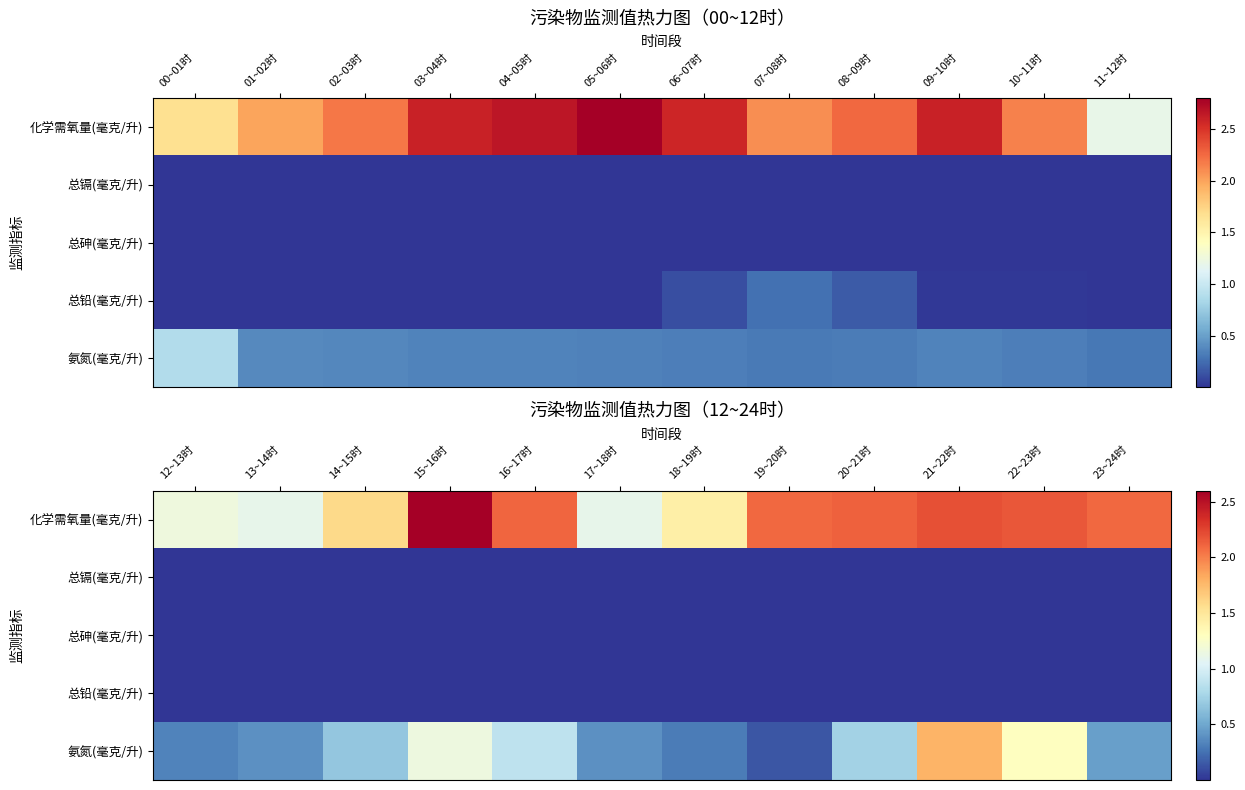

List the series in order of their peak value, highest first.

化学需氧量(毫克/升), 氨氮(毫克/升), 总铅(毫克/升), 总镉(毫克/升), 总砷(毫克/升)